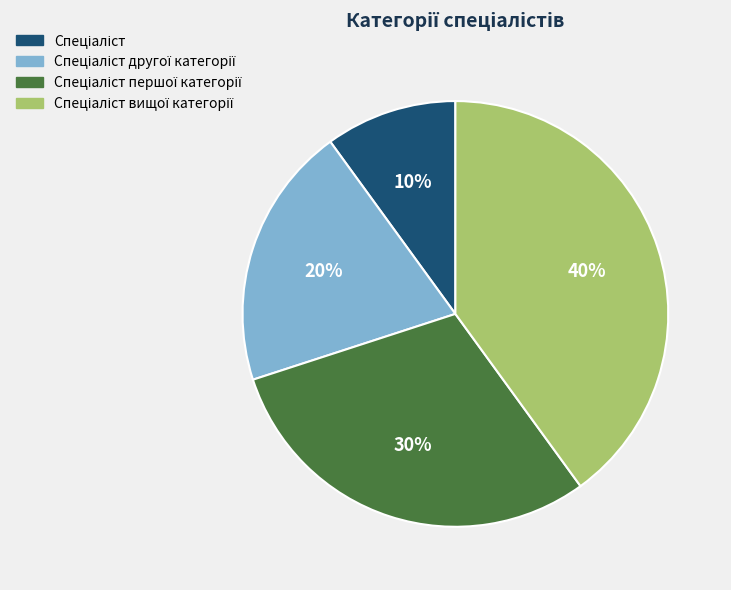

Is there a majority slice in this chart?

No